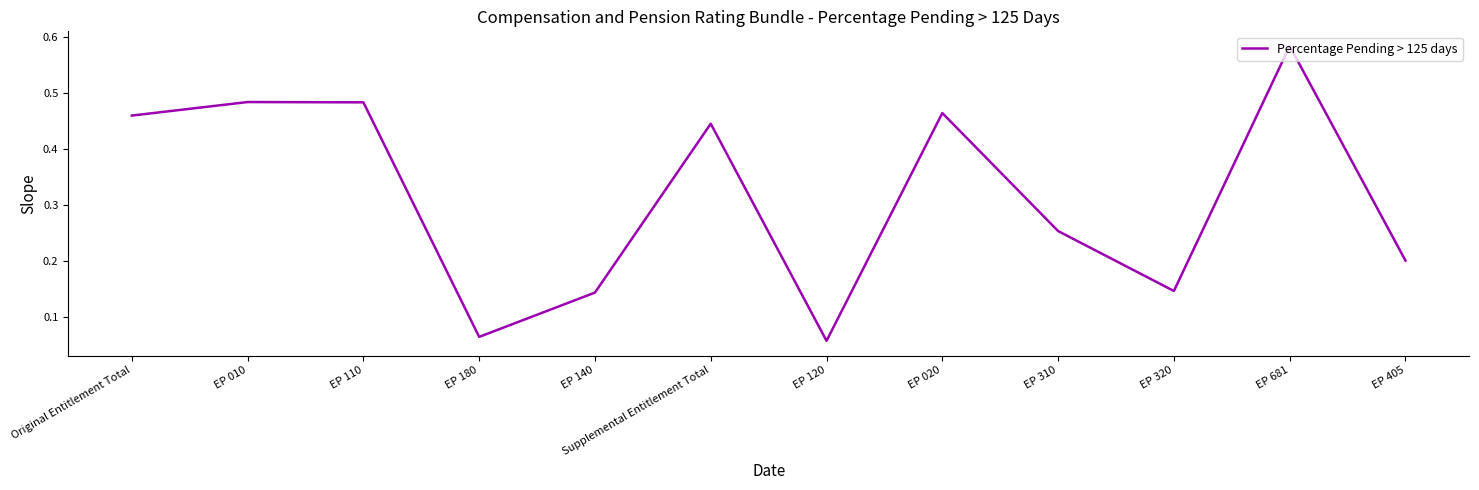

Which has a higher value, EP 140 or EP 120?

EP 140